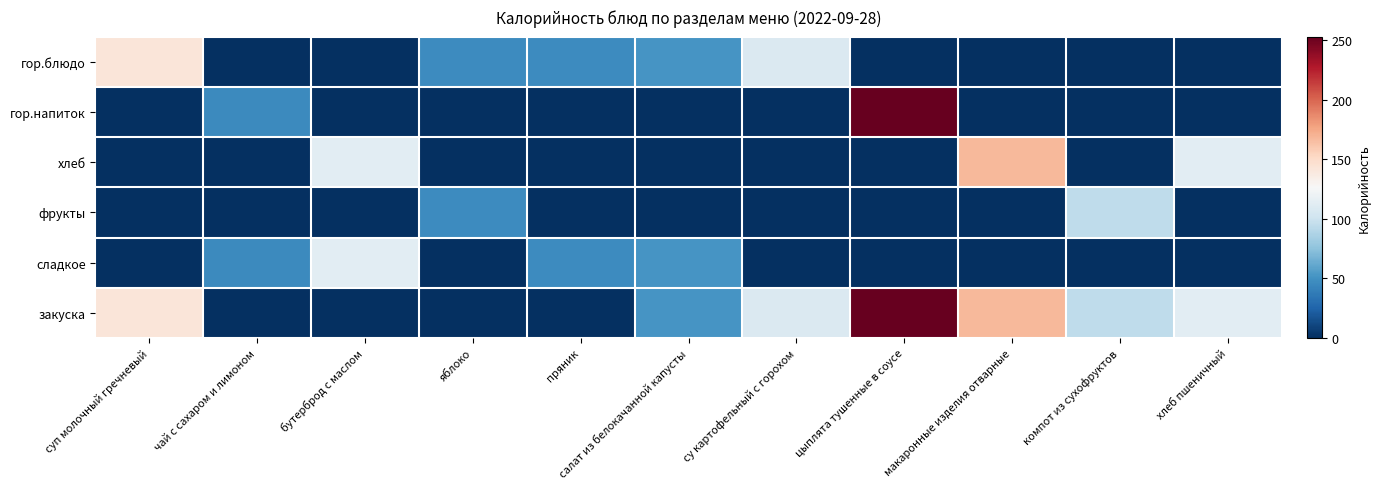

Rank the series at бутерброд с маслом from highest to lowest value.

хлеб, сладкое, гор.блюдо, гор.напиток, фрукты, закуска